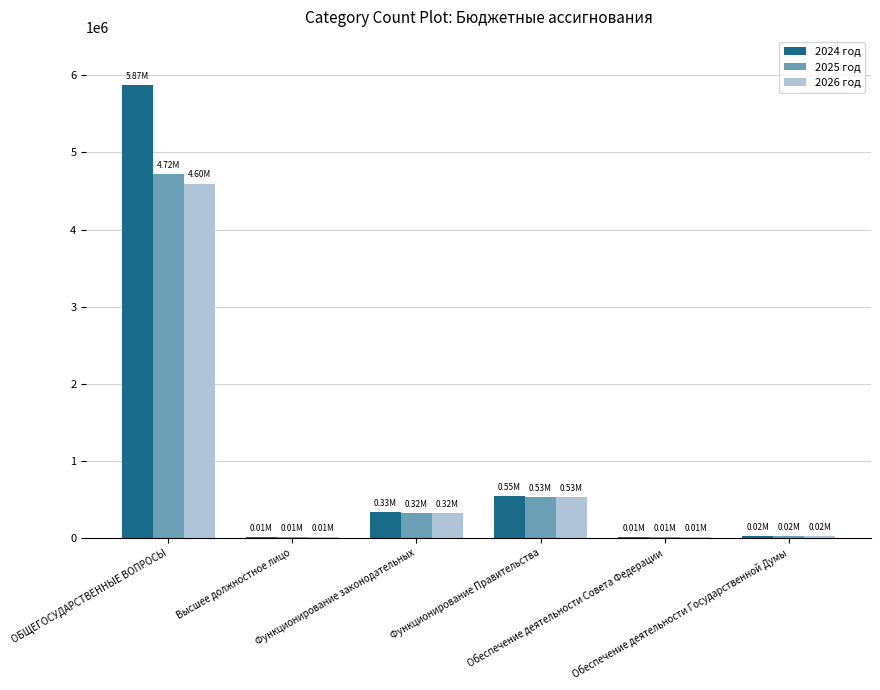

Which has a higher value, Высшее должностное лицо or Функционирование законодательных?

Функционирование законодательных